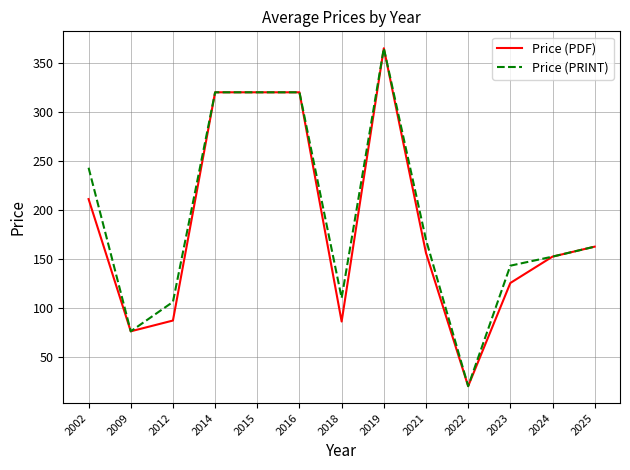

The Price (PRINT) series shows 57.1 at 2025. True or false?

False